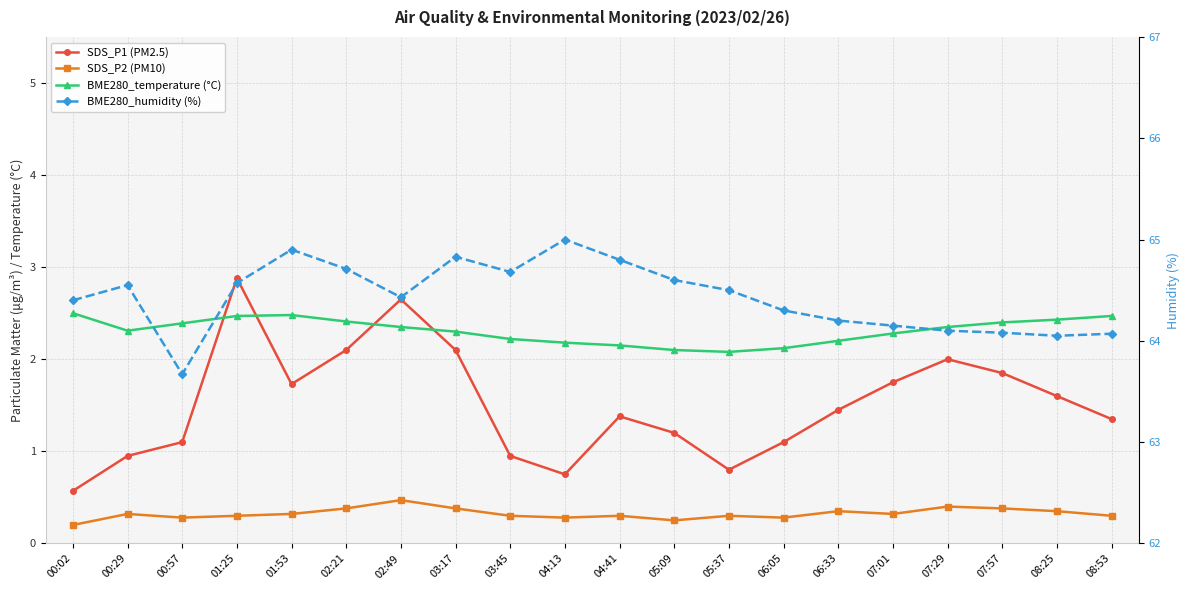

Where is BME280_humidity (%) nearest to the value 64?

08:25